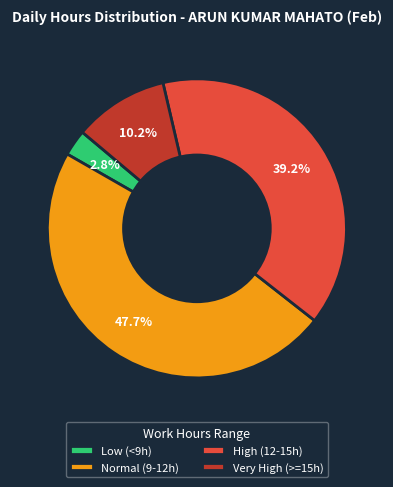

Which has a higher value, Normal (9-12h) or Very High (>=15h)?

Normal (9-12h)